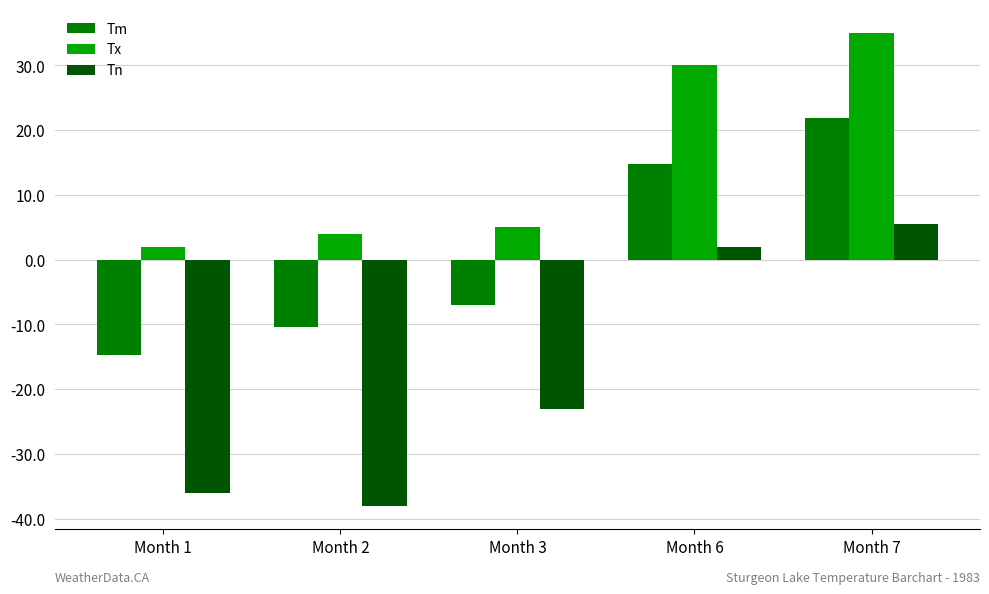

What is the difference between the highest and lowest values at Month 3?

28.0